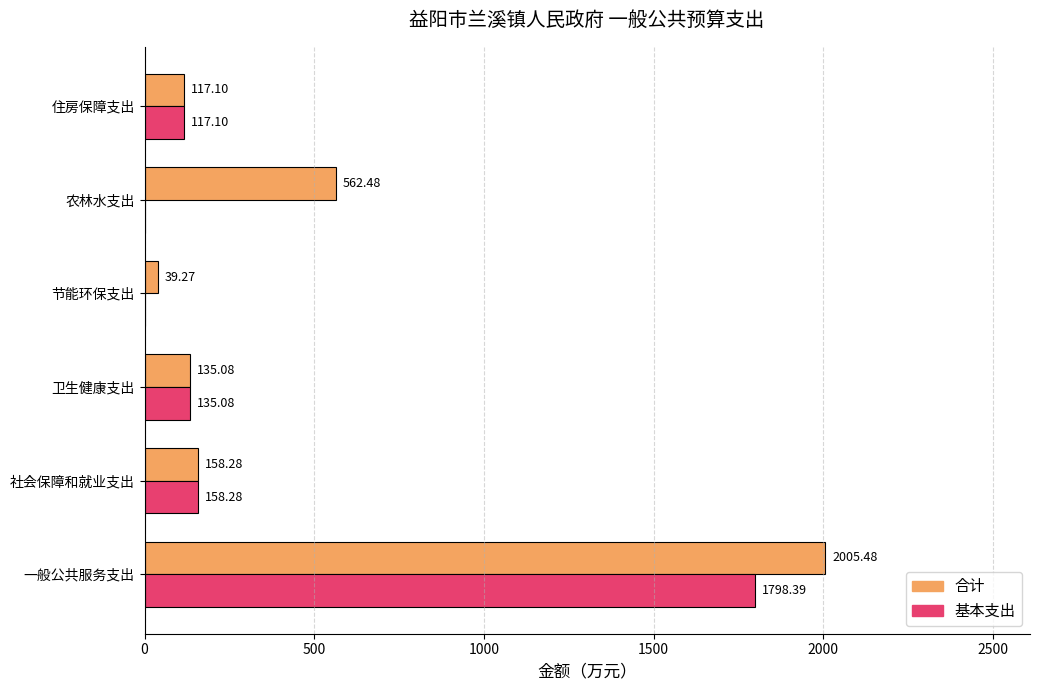

Which category has the highest value across all series?

一般公共服务支出